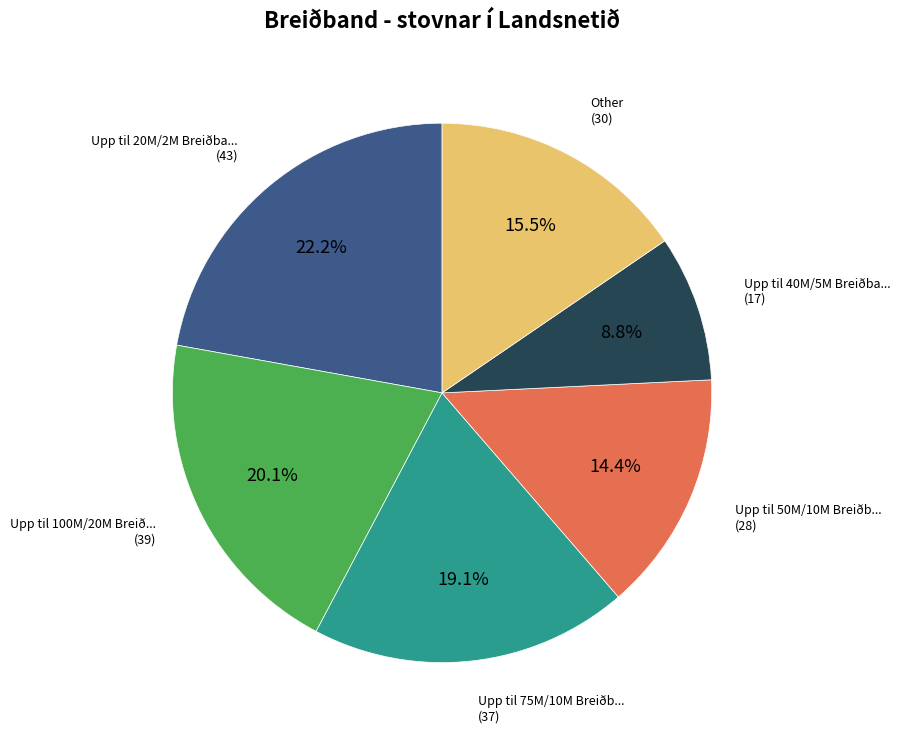

Is there a majority slice in this chart?

No